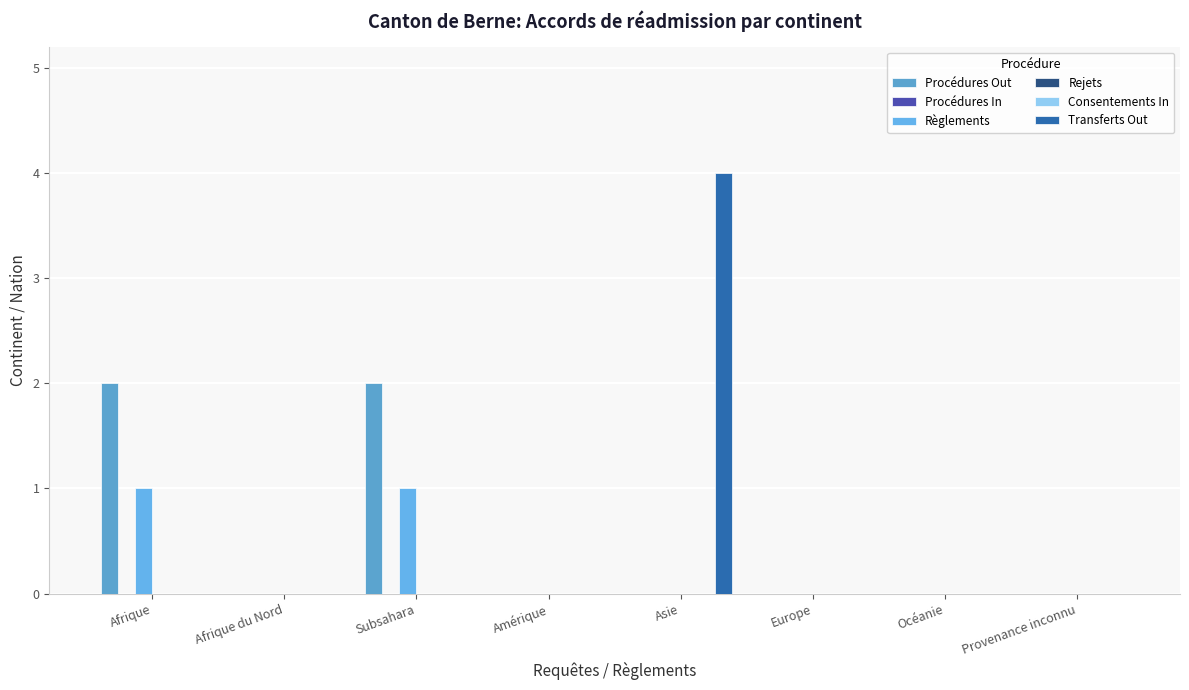

Which series changed the most between Afrique and Subsahara?

Procédures Out